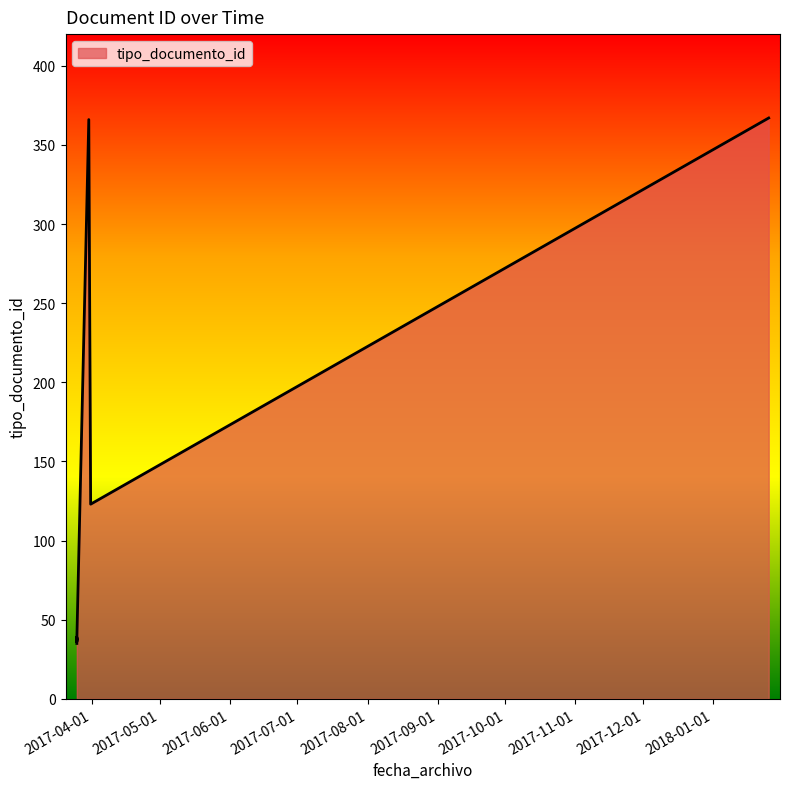

What is the greatest value displayed?

367